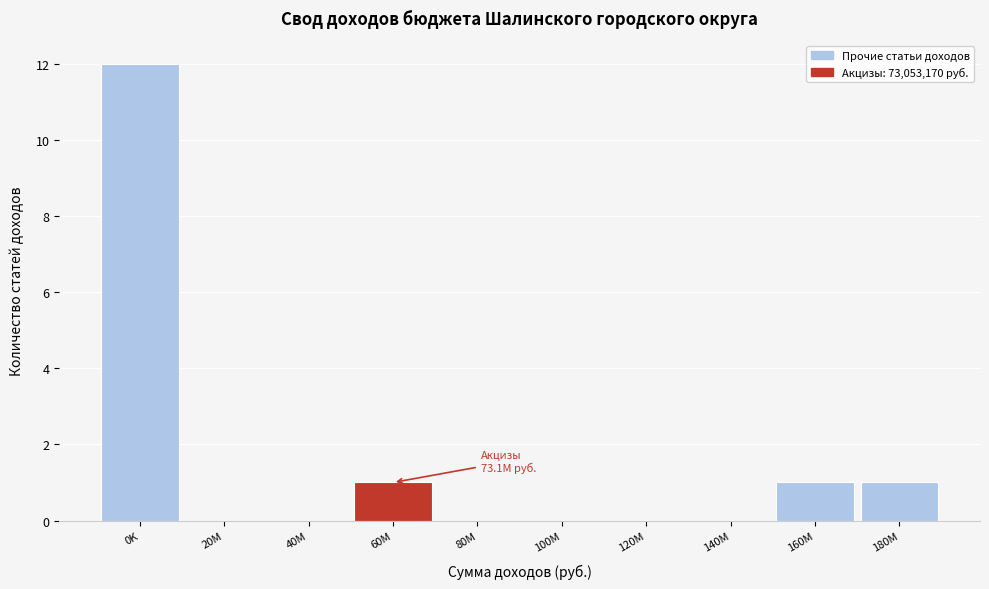

Reading right to left, what are all the values shown in this chart?

180M=1	160M=1	140M=0	120M=0	100M=0	80M=0	60M=1	40M=0	20M=0	0K=12